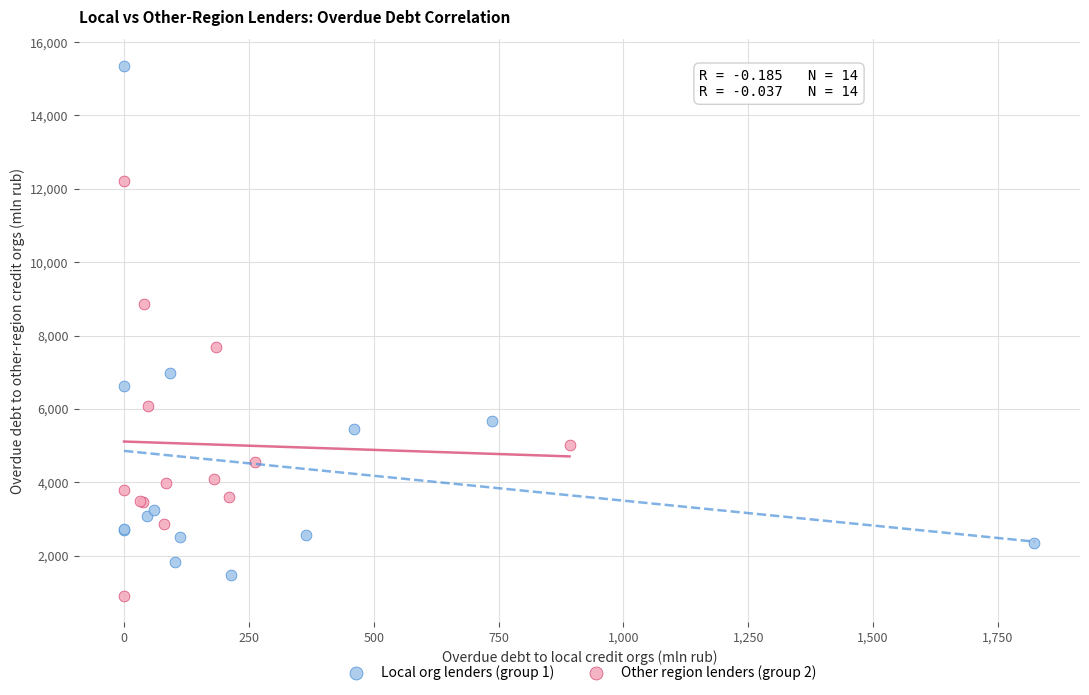

Which series contains the highest Y value?

Local org lenders (group 1)